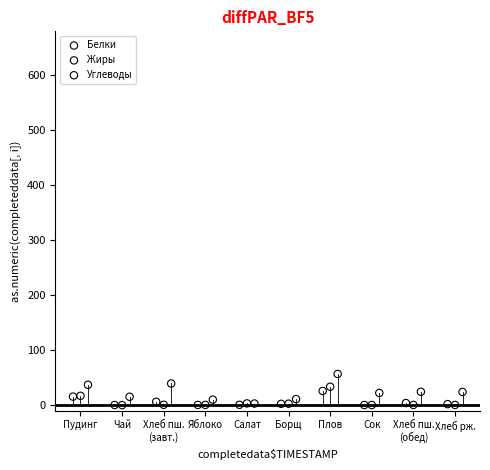

Which series reaches the maximum Y coordinate?

Углеводы